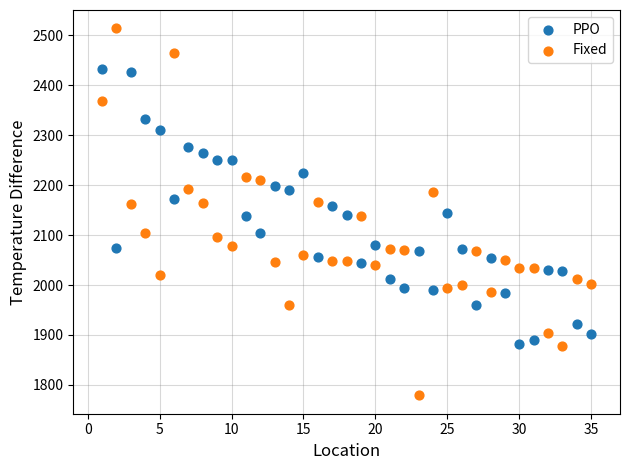

What are all the series names shown in the legend?

PPO, Fixed